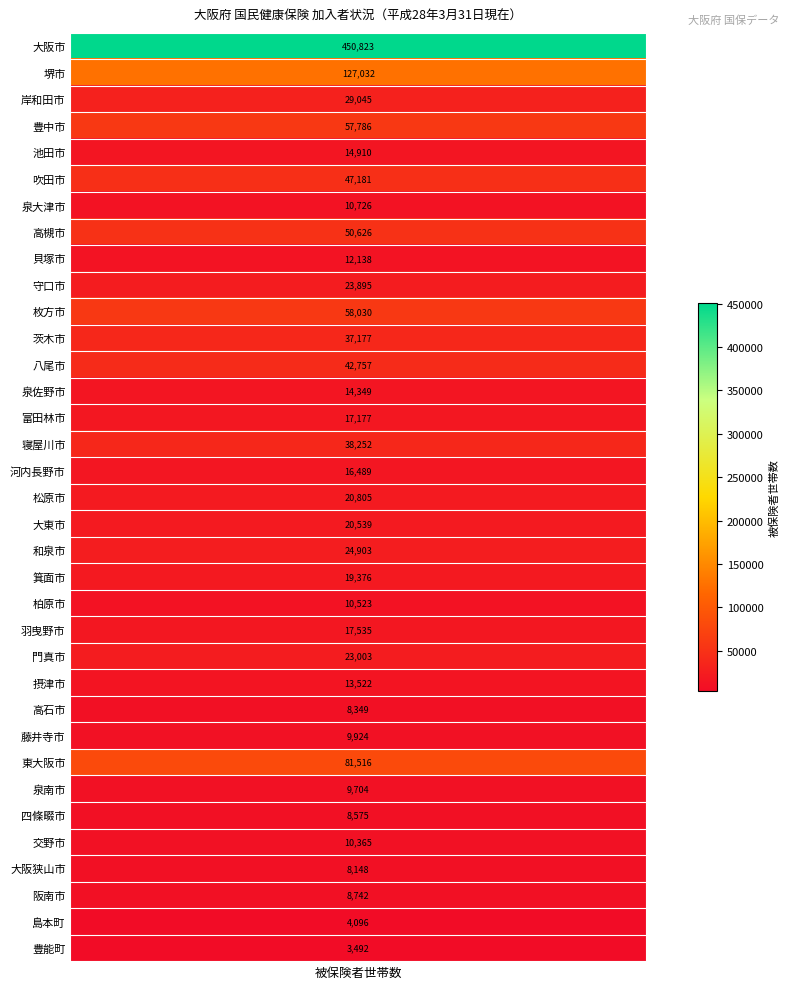

Rank the categories by value from lowest to highest.

豊能町, 島本町, 大阪狭山市, 高石市, 四條畷市, 阪南市, 泉南市, 藤井寺市, 交野市, 柏原市, 泉大津市, 貝塚市, 摂津市, 泉佐野市, 池田市, 河内長野市, 富田林市, 羽曳野市, 箕面市, 大東市, 松原市, 門真市, 守口市, 和泉市, 岸和田市, 茨木市, 寝屋川市, 八尾市, 吹田市, 高槻市, 豊中市, 枚方市, 東大阪市, 堺市, 大阪市